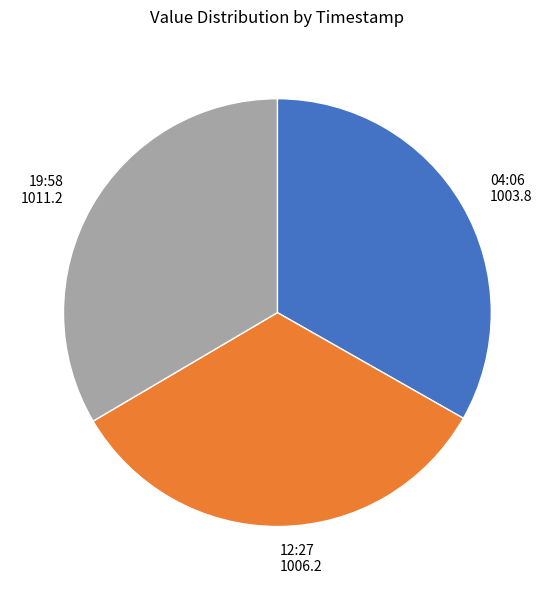

Does any single category account for the majority?

No